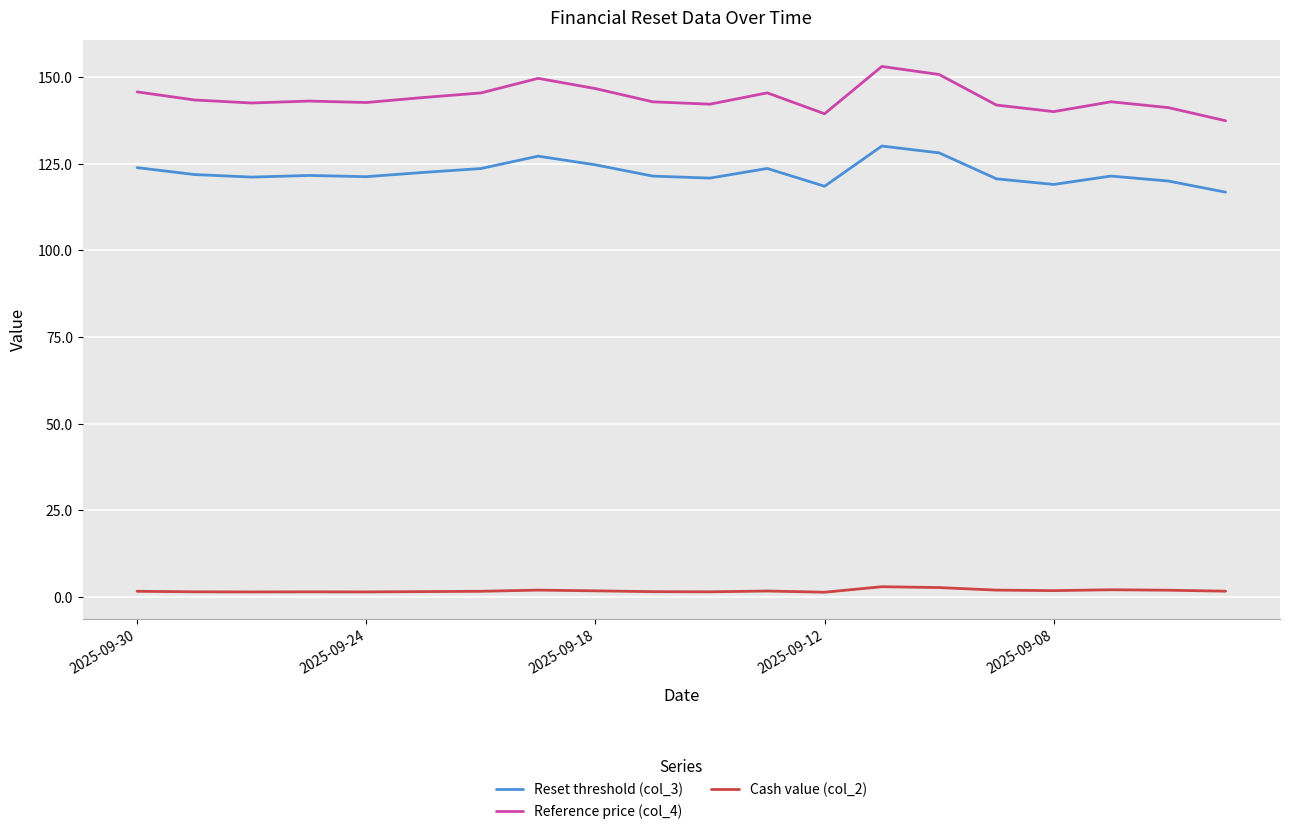

Which series has the largest total across all categories?

Reference price (col_4)